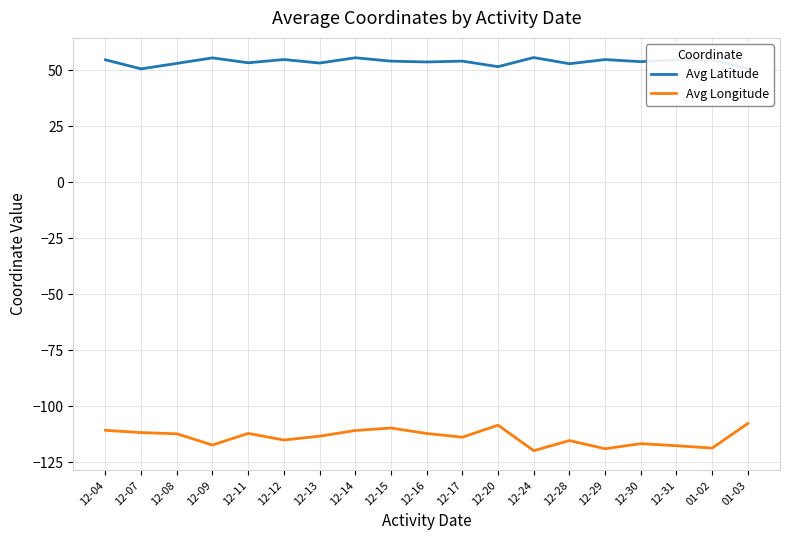

What is the total value across all series at 12-20?

-56.8